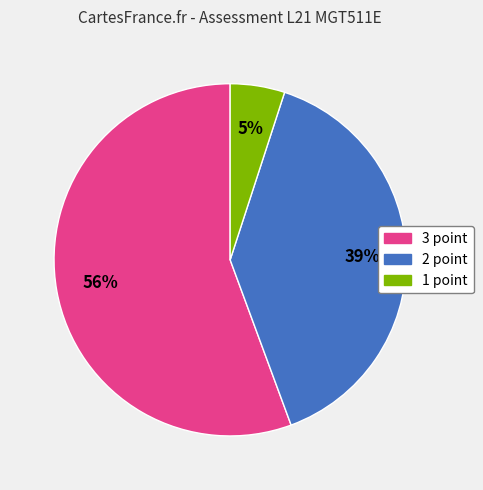

To the nearest percent, what is the average slice percentage?

33%